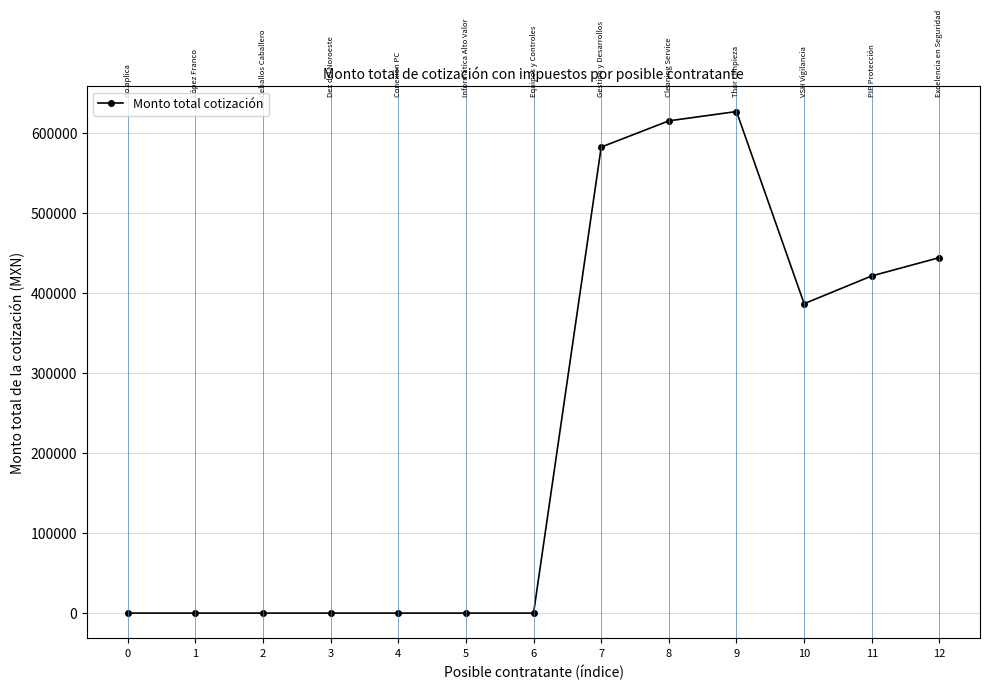

How many series are shown in this chart?

1